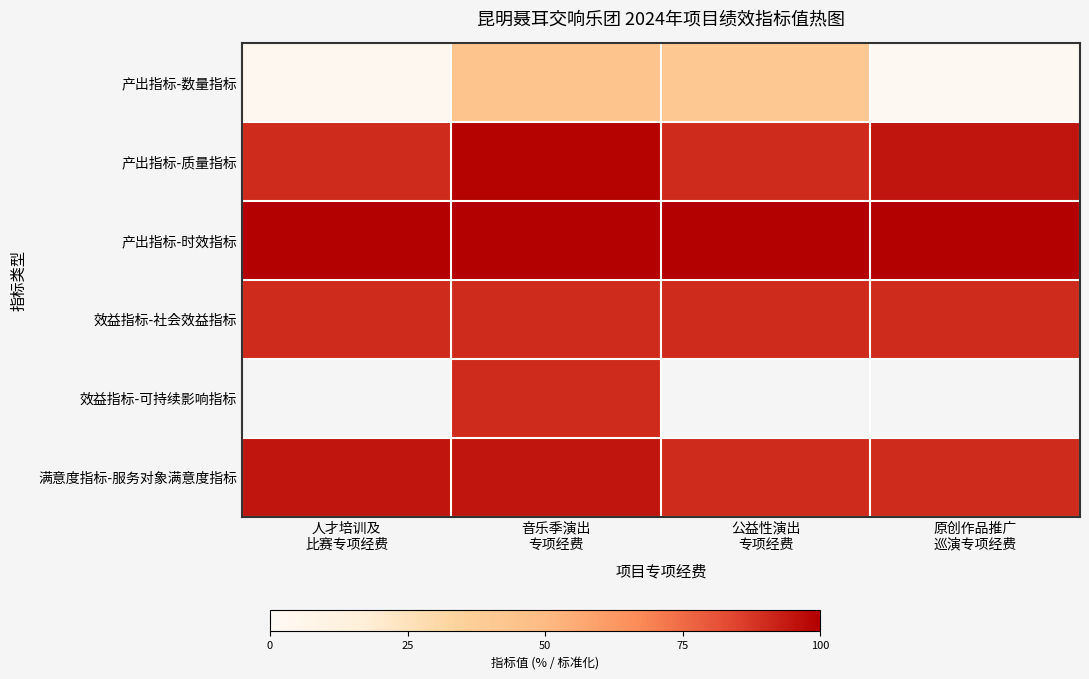

At which category is the sum across all series the highest?

音乐季演出
专项经费